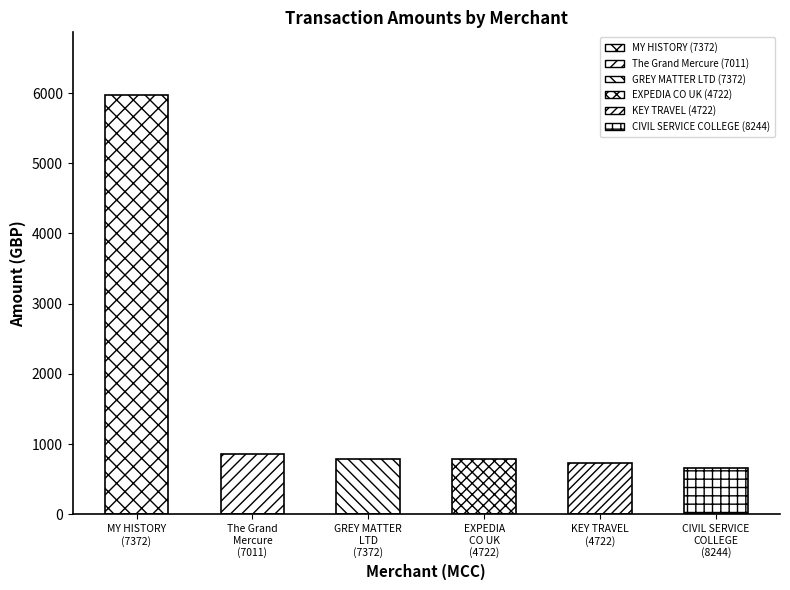

Read the value at GREY MATTER
LTD
(7372).

785.7